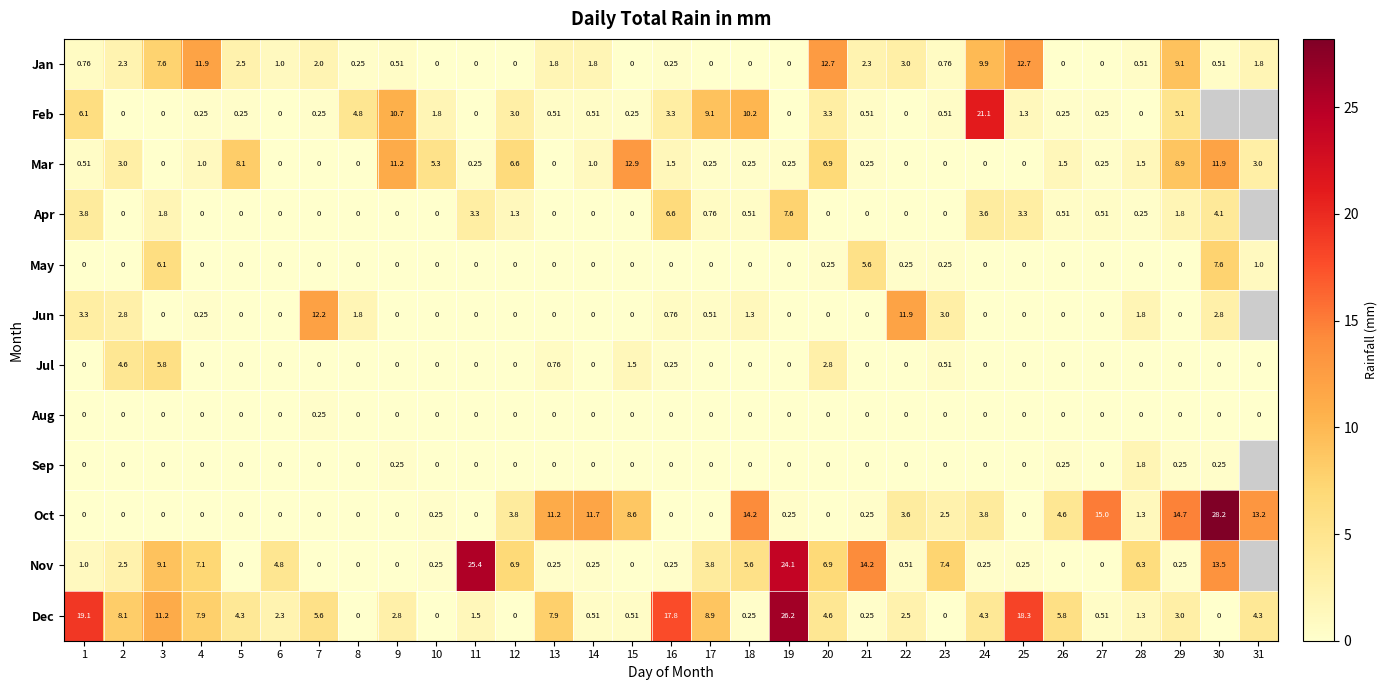

Which has a higher value, 11 or 22?

22